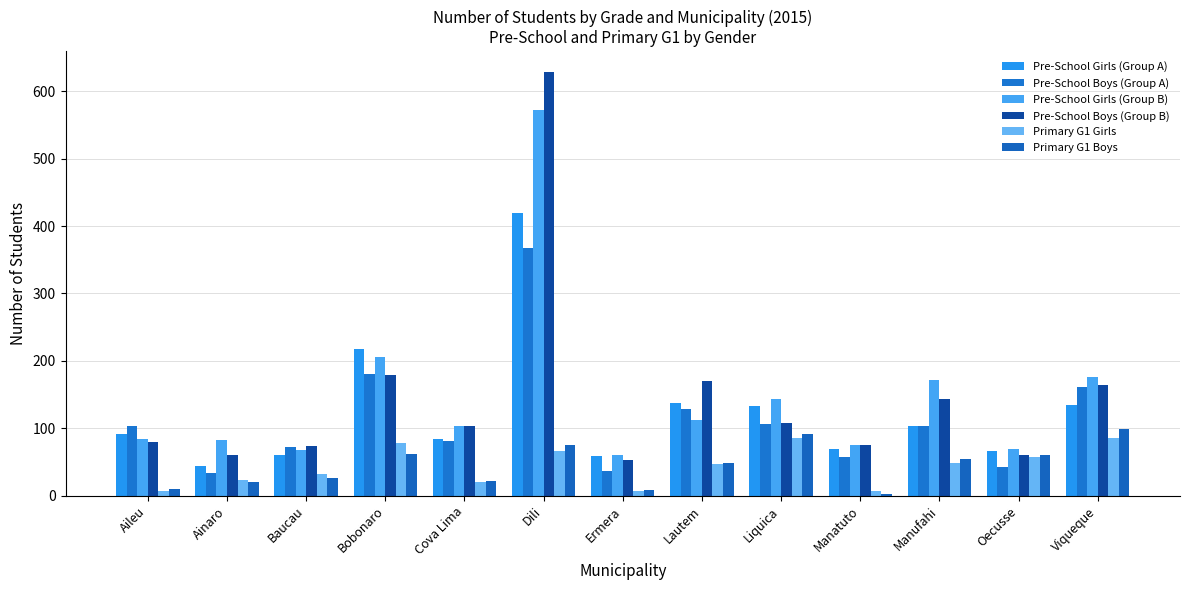

How many data points does each series have?

13